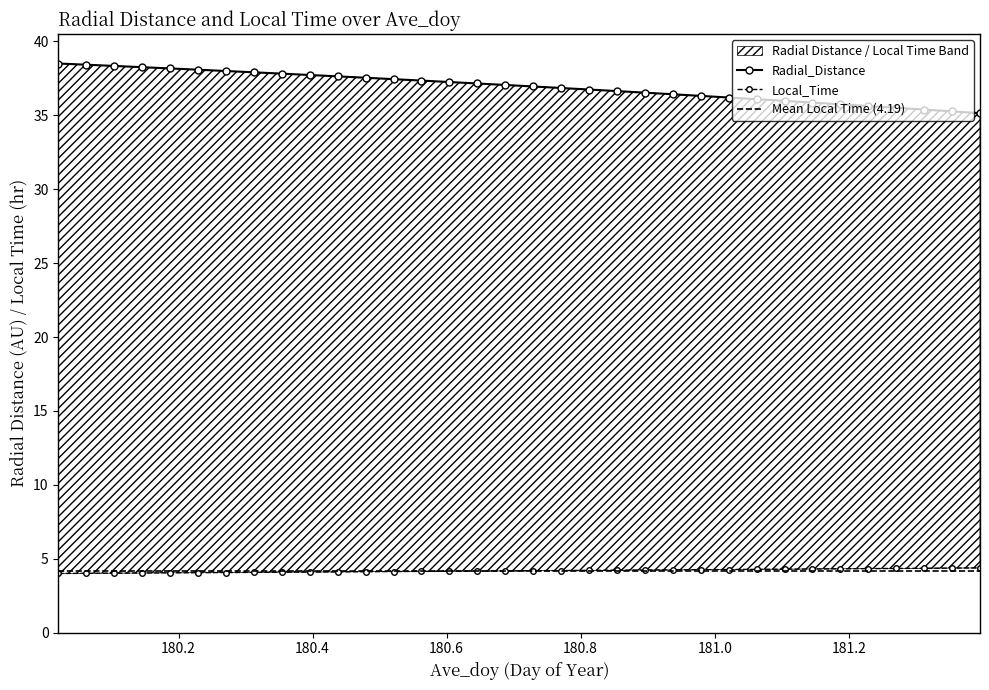

Reading left to right, list all the values displayed in this chart.

Radial_Distance: 38.5	38.4	38.3	38.3	38.2	38.1	38.0	37.9	37.8	37.7	37.6	37.5	37.4	37.4	37.3	37.2	37.1	37.0	36.9	36.7	36.6	36.5	36.4	36.3	36.2	36.1	36.0	35.9	35.7	35.6	35.5	35.4	35.3	35.1
Local_Time: 4.0	4.0	4.0	4.0	4.0	4.1	4.1	4.1	4.1	4.1	4.1	4.1	4.1	4.1	4.2	4.2	4.2	4.2	4.2	4.2	4.2	4.2	4.3	4.3	4.3	4.3	4.3	4.3	4.3	4.3	4.3	4.4	4.4	4.4